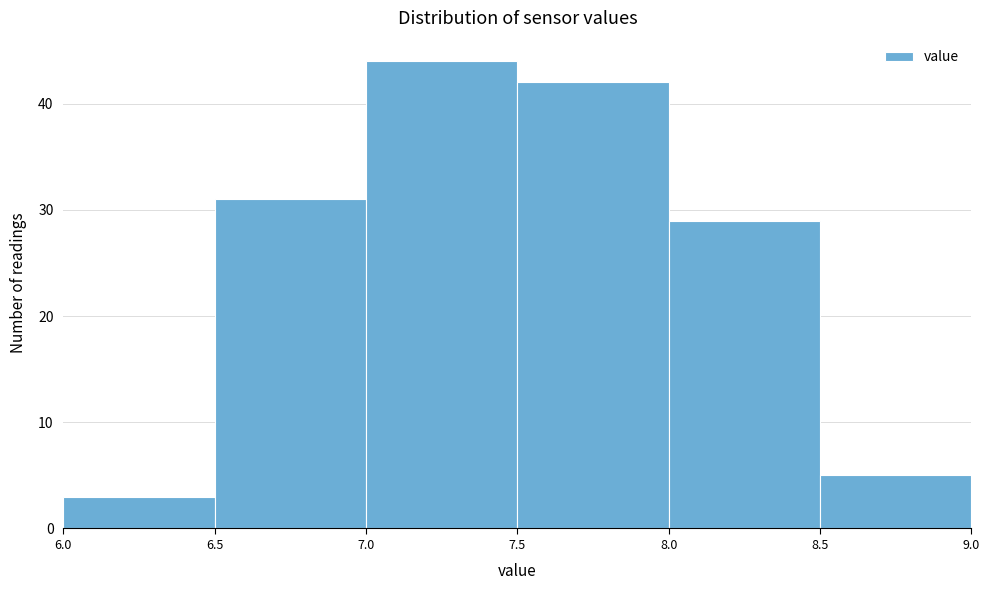

Reading left to right, list every bar in this chart as the range it spans on the x-axis followed by its height. The values are not printed on the chart, so give them approximately, as read against the axis.

6.0 to 6.5: 3
6.5 to 7.0: 31
7.0 to 7.5: 44
7.5 to 8.0: 42
8.0 to 8.5: 29
8.5 to 9.0: 5